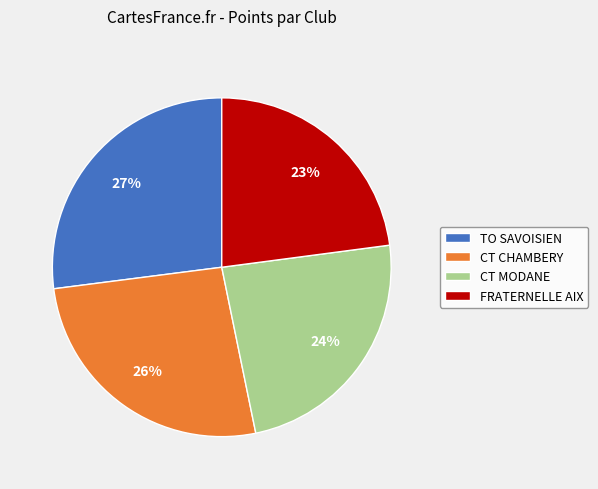

To the nearest percent, what portion does CT MODANE represent?

24%